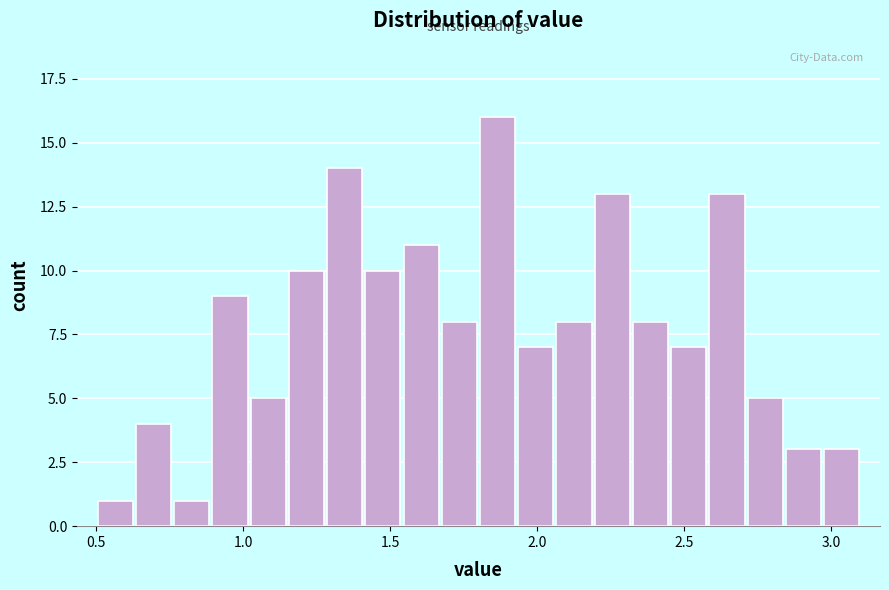

Read against the x-axis, roughly where is the centre of the tallest bar?

1.85